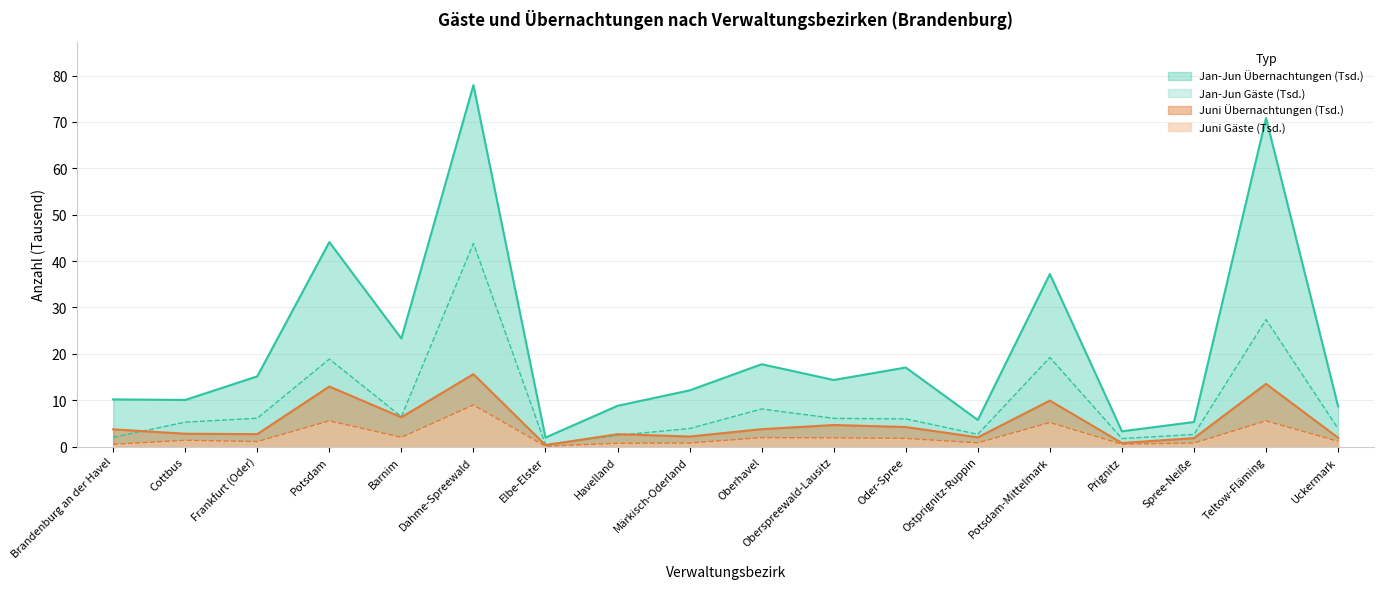

What is the total value across all series at Ostprignitz-Ruppin?

11.2